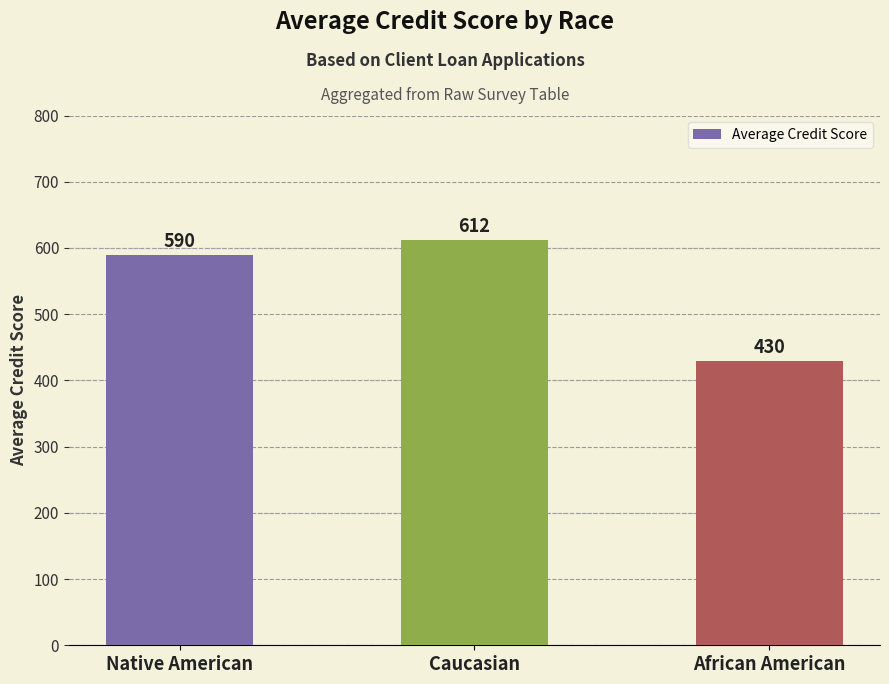

Does the chart contain any negative values?

No